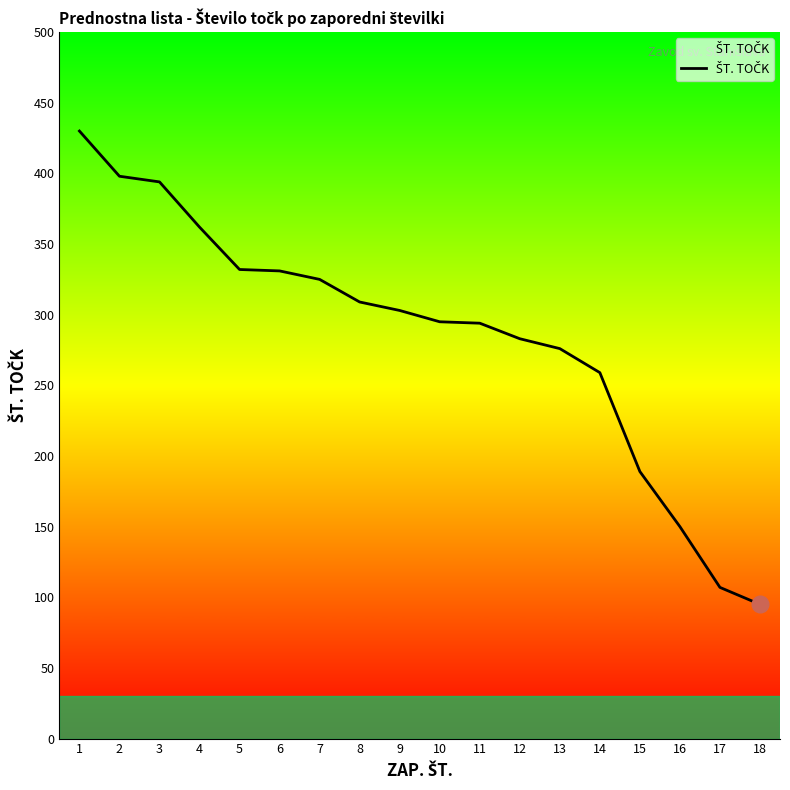

What is the approximate value at 4?

362